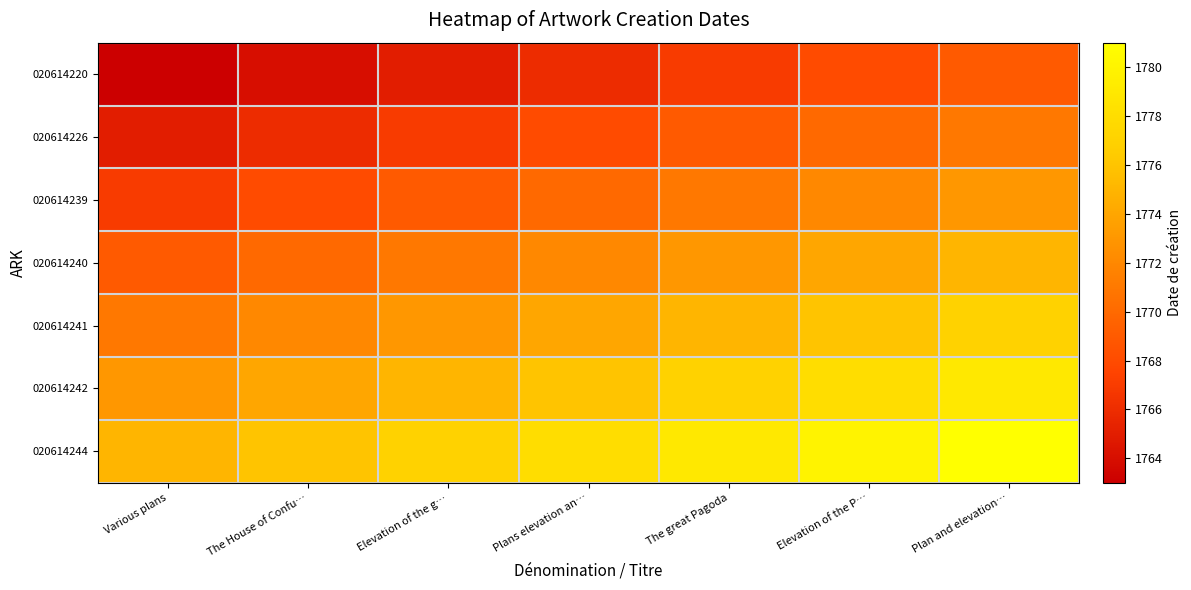

What is the spread (max minus min) of values at Elevation of the g…?

12